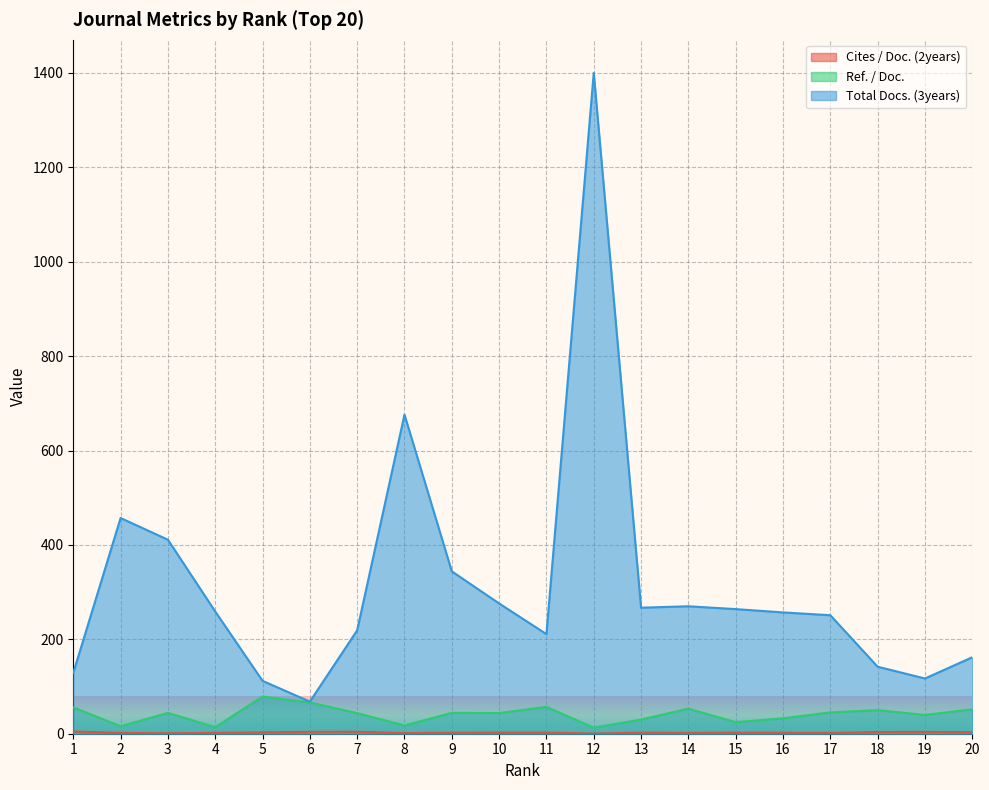

List the labels in order of Cites / Doc. (2years) value, largest first.

1, 7, 6, 19, 18, 20, 5, 10, 11, 13, 15, 9, 16, 4, 14, 2, 17, 8, 3, 12